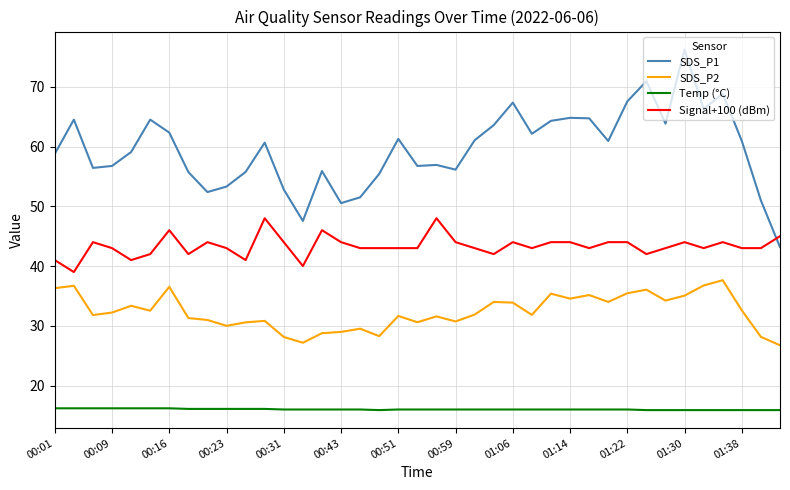

List the series in order of their overall mean, lowest first.

Temp (°C), SDS_P2, Signal+100 (dBm), SDS_P1